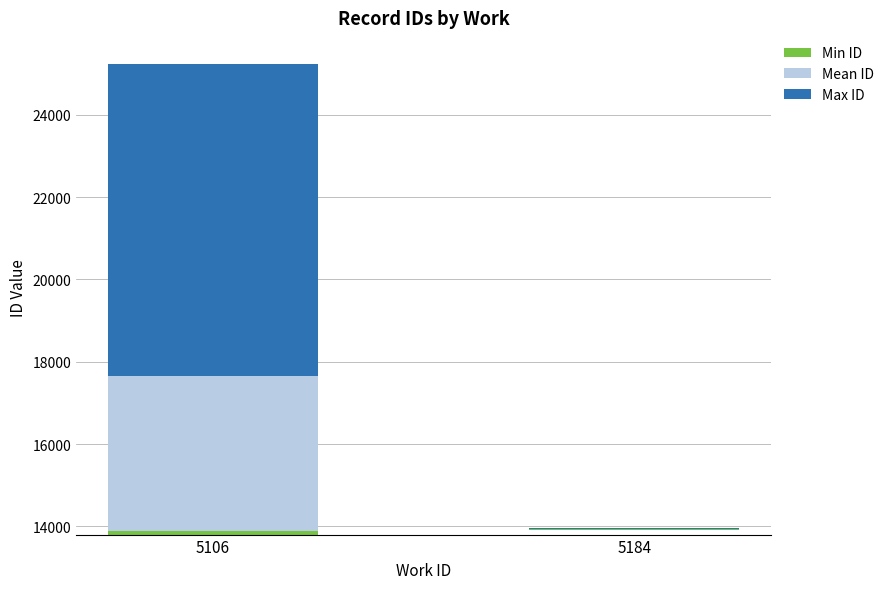

Which has a higher value, 5184 or 5106?

5106